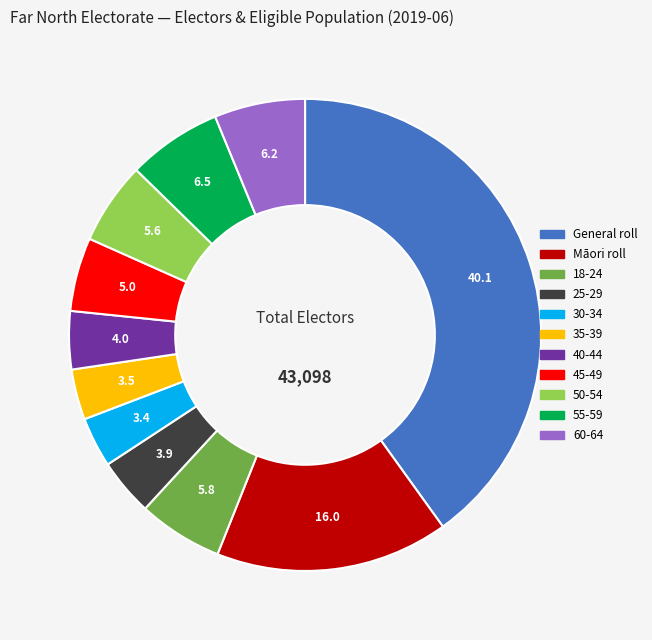

Is there a majority slice in this chart?

No